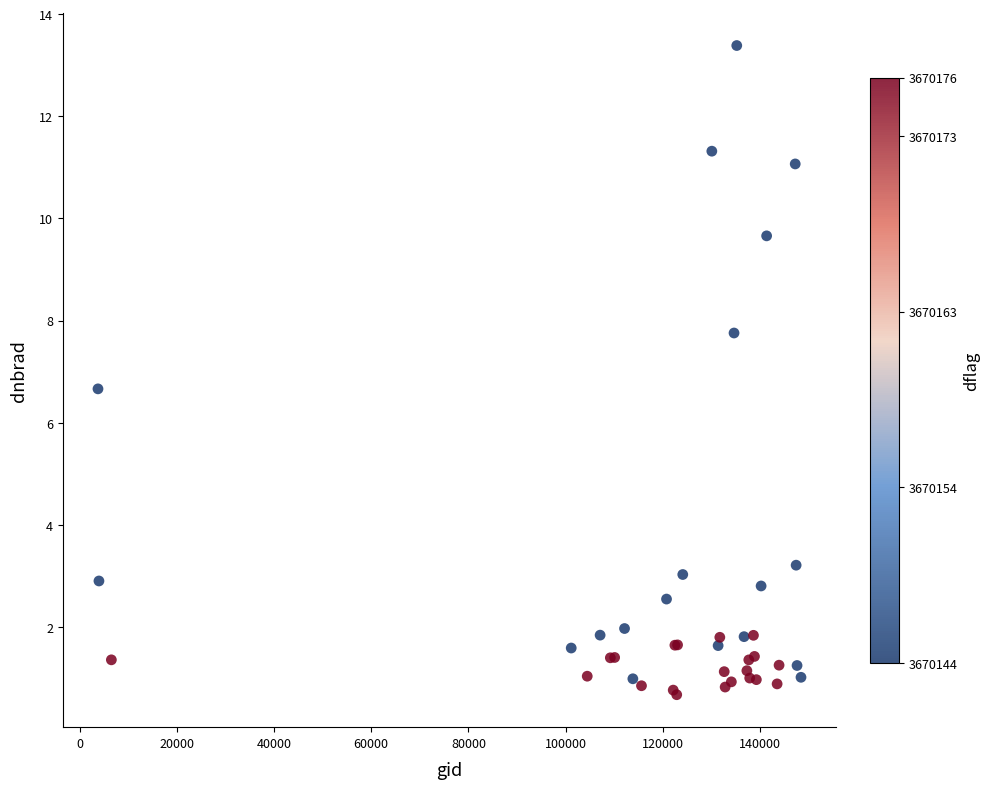

What Y value in the scatter plot is closest to 7?

6.7